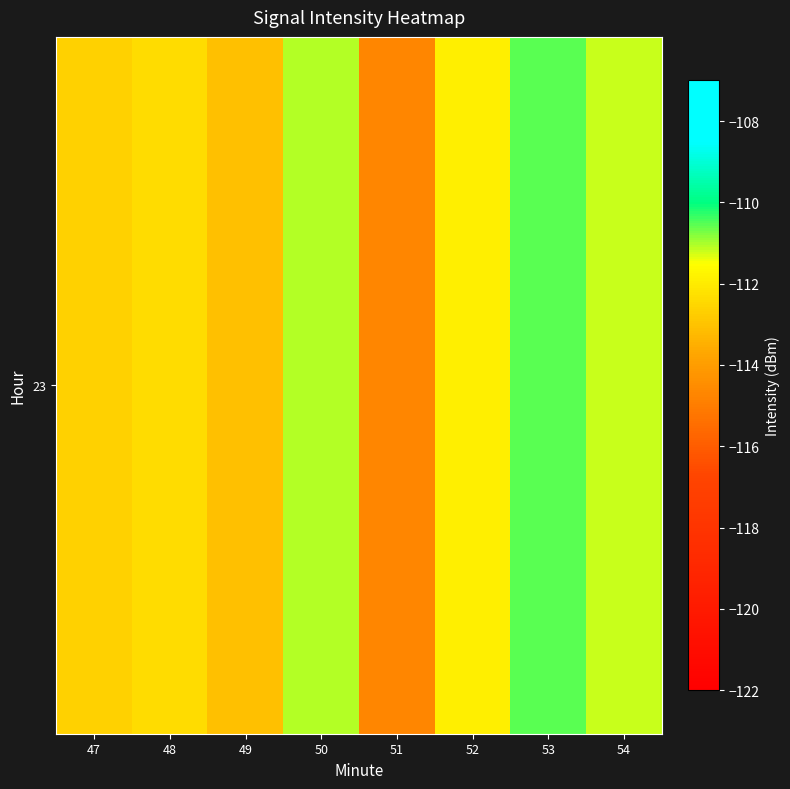

Reading left to right, transcribe all the data shown in this chart.

47=-112.6	48=-112.3	49=-113.1	50=-111.1	51=-114.7	52=-111.9	53=-110.5	54=-111.2